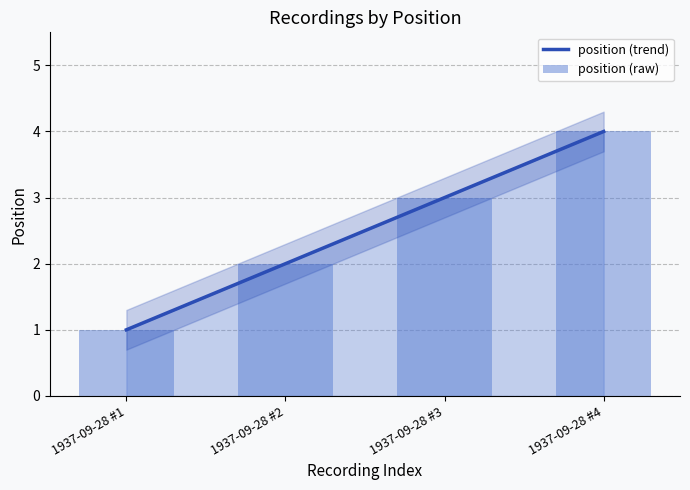

How many values are below 3?

2